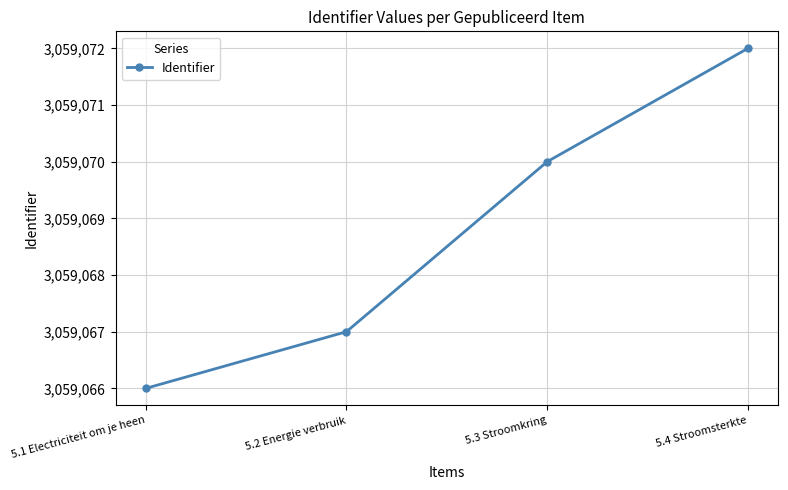

Which category has the highest value across all series?

5.4 Stroomsterkte